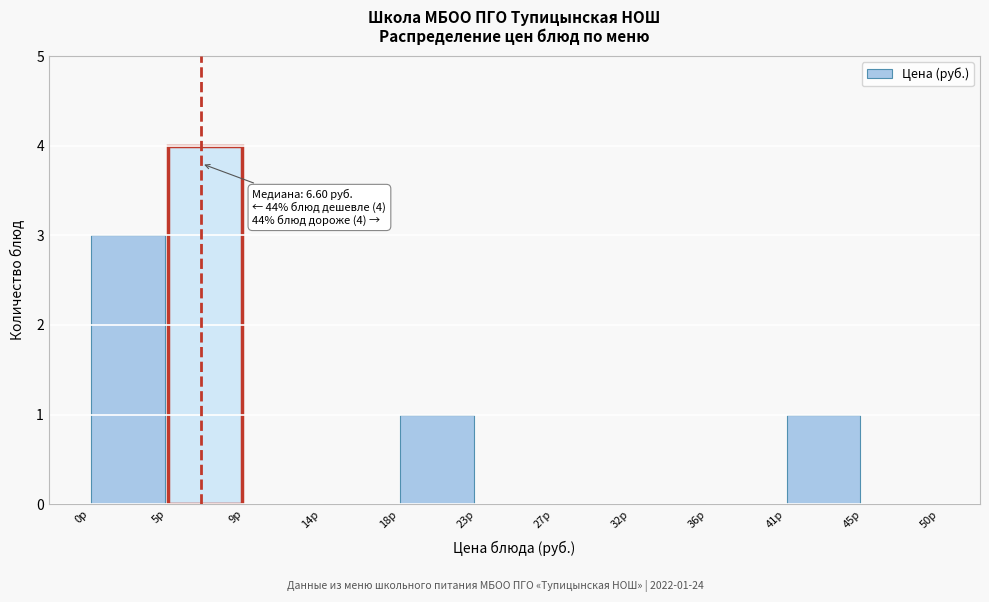

Which range on the x-axis has the tallest bar?

4.5 to 9.0